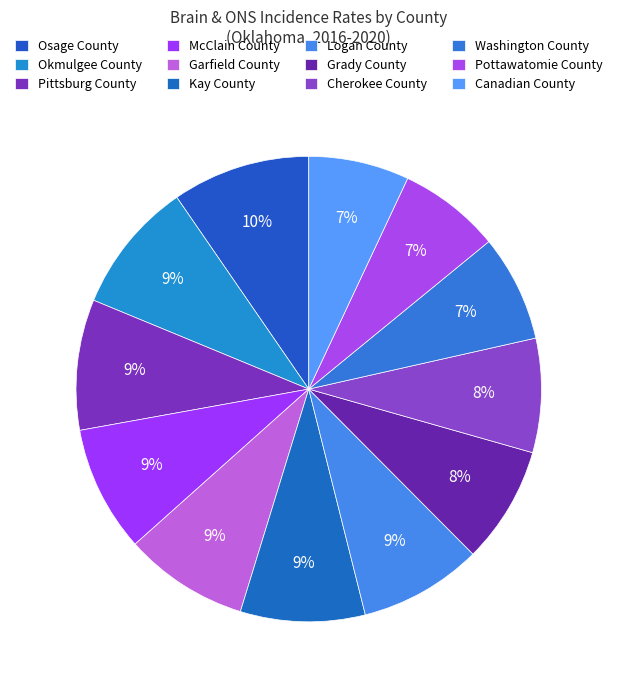

Count the number of slices in the pie.

12